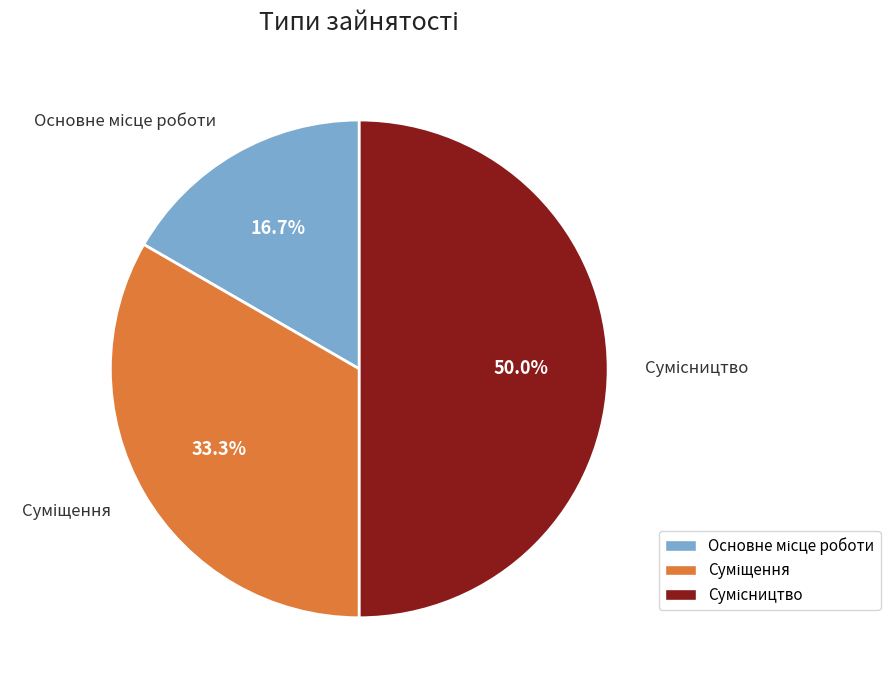

What is the total percentage of Суміщення and Сумісництво?

83.3%